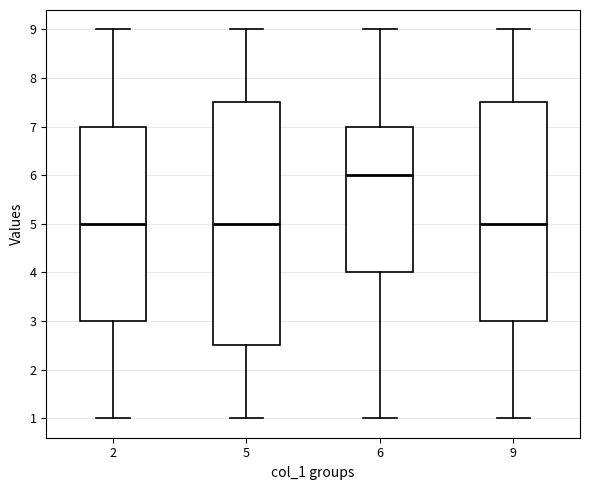

Which box is the tallest, from its lower edge to its upper edge?

5